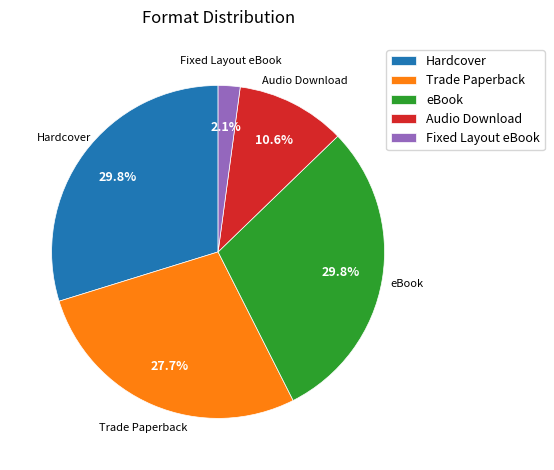

What is the ratio of the value at Hardcover to the value at Trade Paperback?

1.1